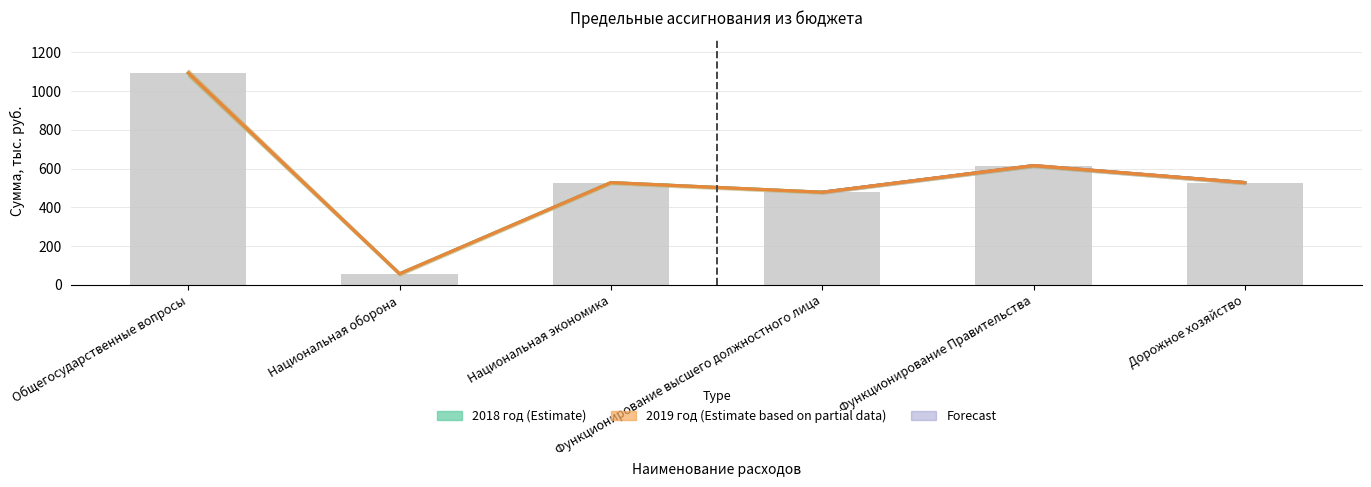

True or false: 2018 год has a value of 1829.4 at Общегосударственные вопросы.

False